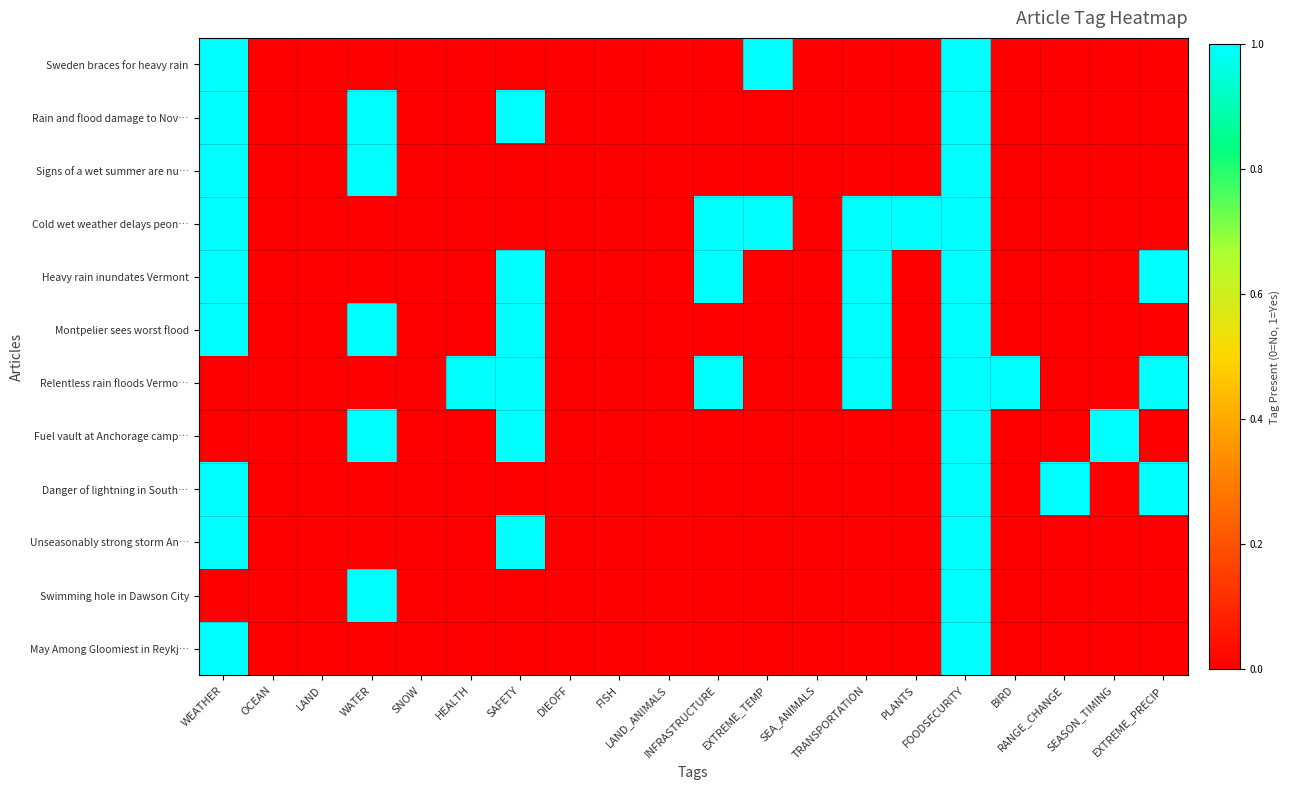

What is the difference between the highest and lowest values at TRANSPORTATION?

1